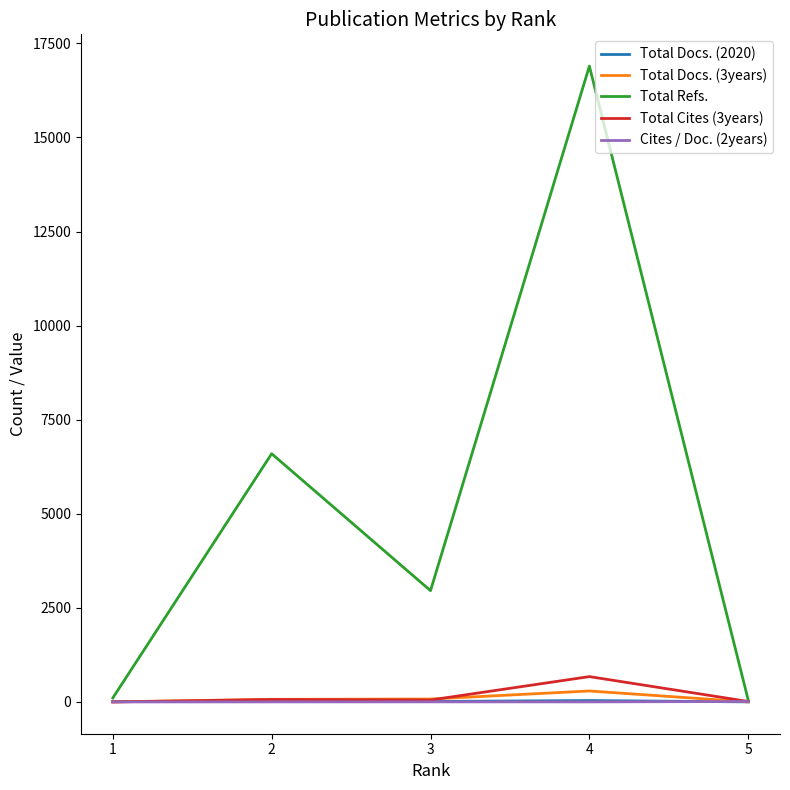

At which category is the sum across all series the highest?

4